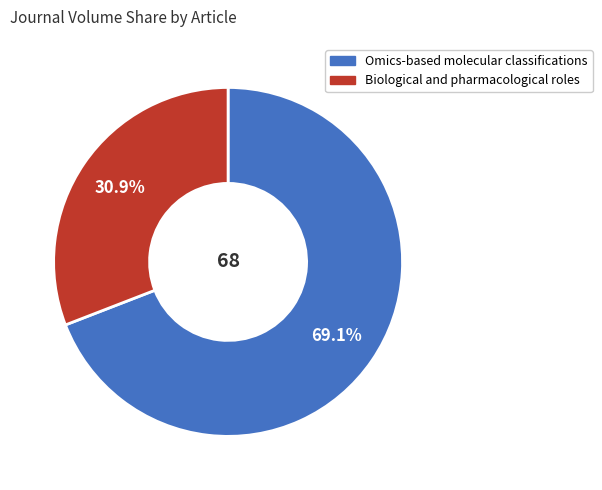

Which slice represents more than half of the pie?

Omics-based molecular classifications